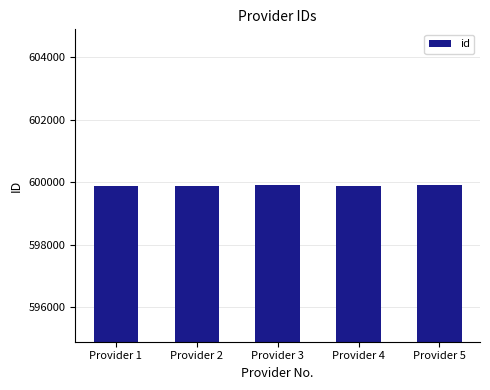

True or false: the data shows 265652 at Provider 3.

False